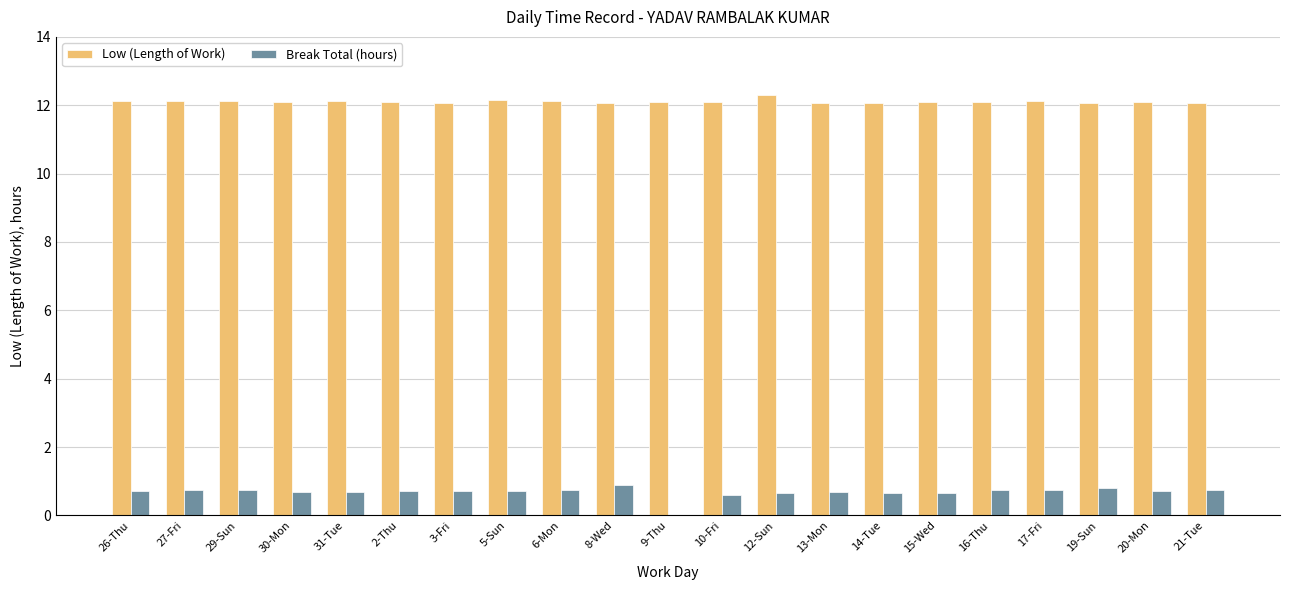

What is the maximum value for Low (Length of Work)?

12.3